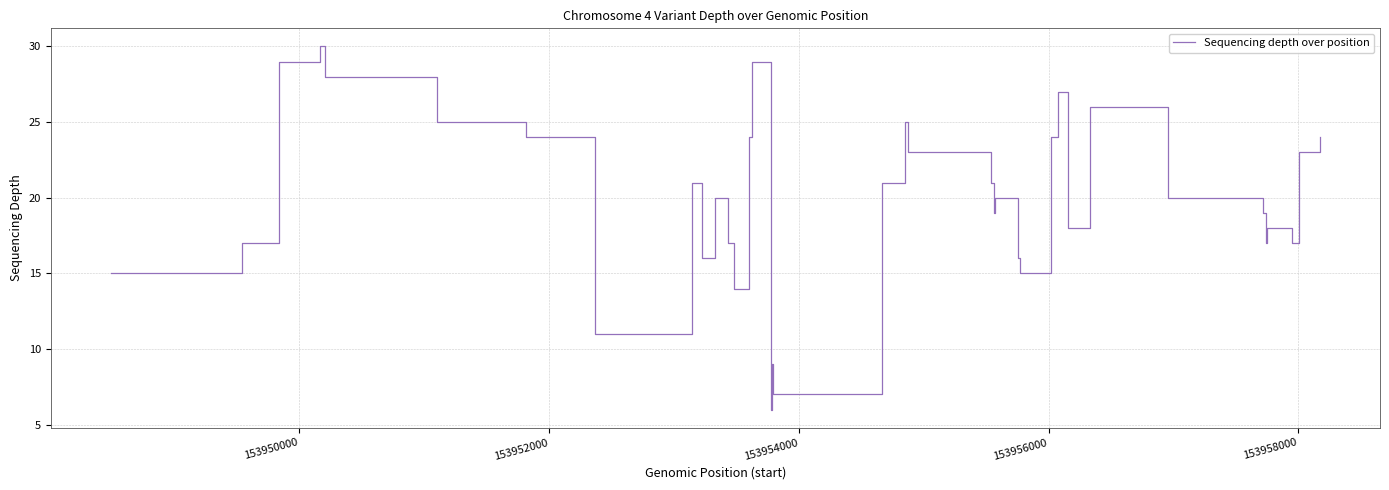

Does the chart display data point markers on the line(s)?

No